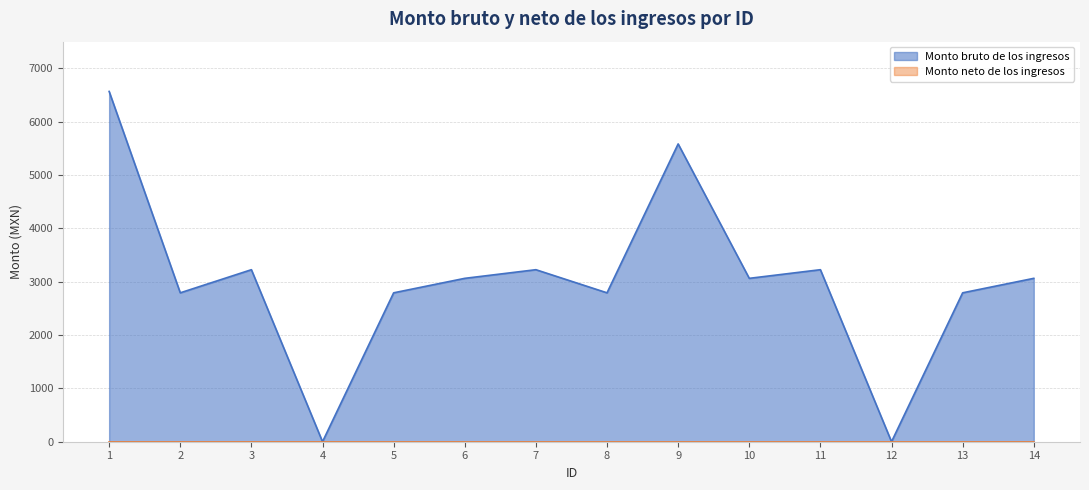

Reading right to left, transcribe all the data shown in this chart.

3063.0	2791.5	0.0	3225.0	3063.0	5583.0	2791.5	3225.0	3063.0	2791.5	0.0	3225.0	2791.5	6567.0